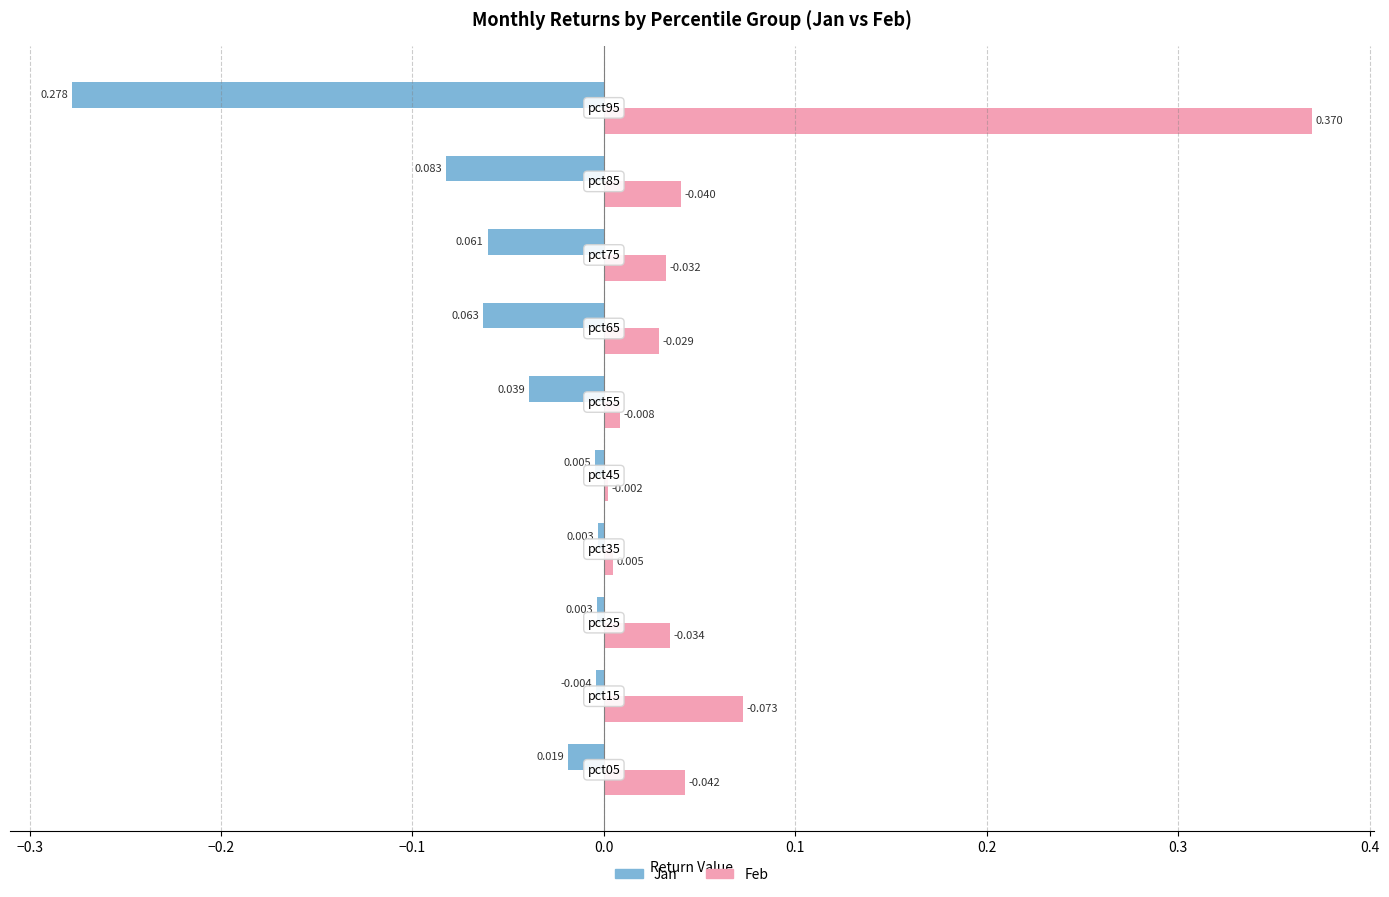

What is the sum of all Jan values?

-0.6